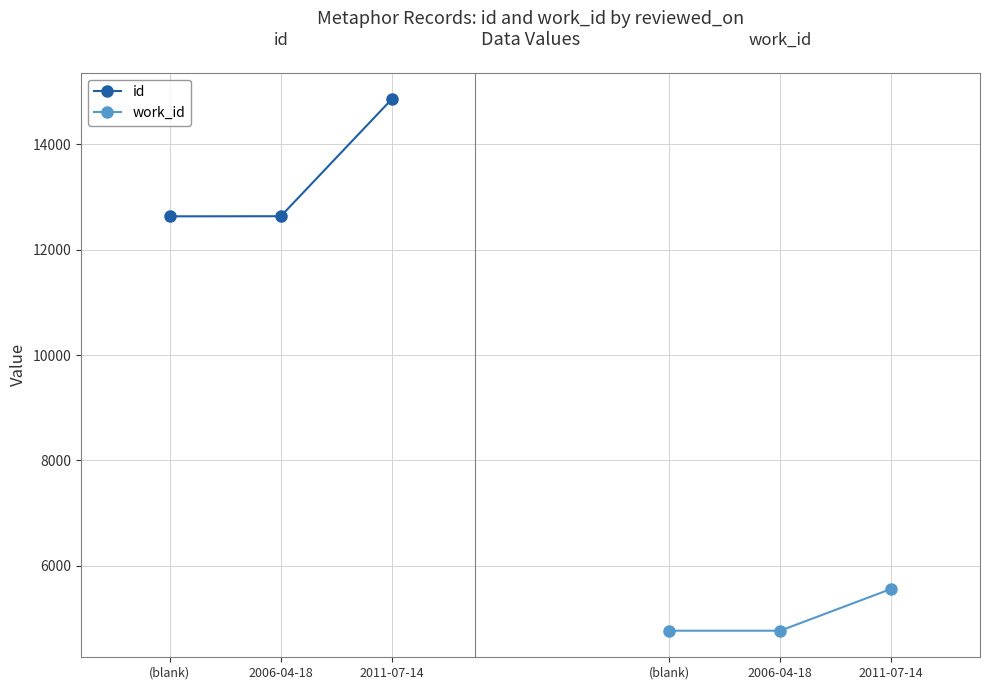

What is the label of the 2nd point from the right?

2006-04-18